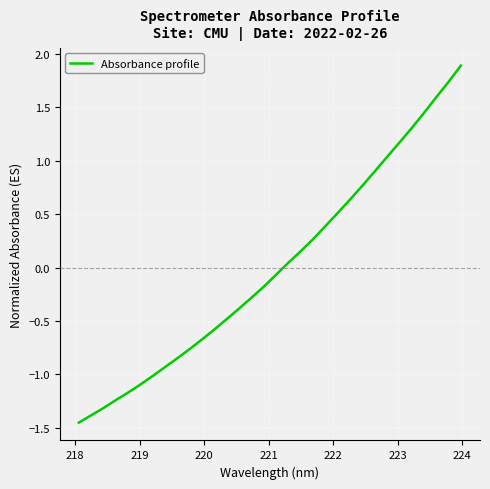

What is the label of the 2nd point from the left?

218